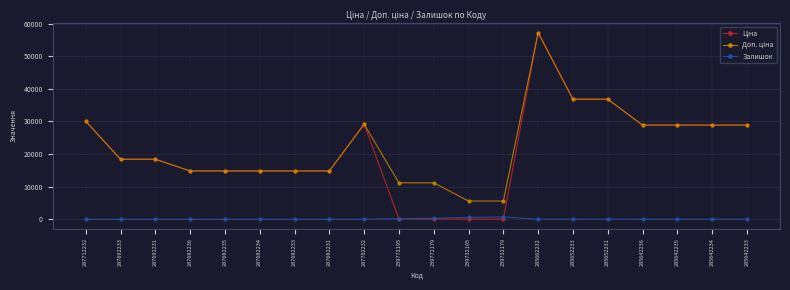

What is the greatest value displayed?

57258.0